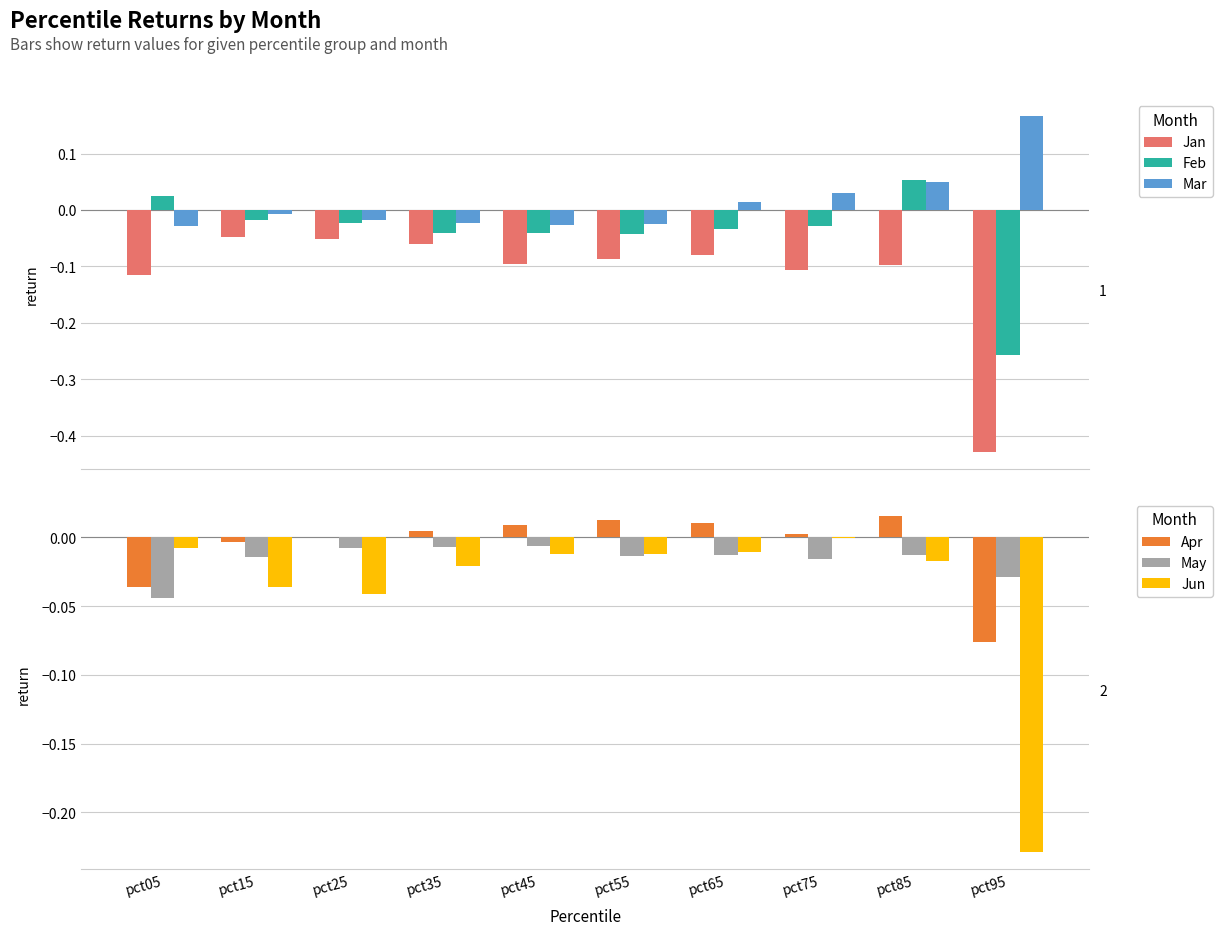

Reading left to right, what are all the values shown in this chart?

Jan: pct05=-0.1	pct15=-0.0	pct25=-0.1	pct35=-0.1	pct45=-0.1	pct55=-0.1	pct65=-0.1	pct75=-0.1	pct85=-0.1	pct95=-0.4
Feb: pct05=0.0	pct15=-0.0	pct25=-0.0	pct35=-0.0	pct45=-0.0	pct55=-0.0	pct65=-0.0	pct75=-0.0	pct85=0.1	pct95=-0.3
Mar: pct05=-0.0	pct15=-0.0	pct25=-0.0	pct35=-0.0	pct45=-0.0	pct55=-0.0	pct65=0.0	pct75=0.0	pct85=0.1	pct95=0.2
Apr: pct05=-0.0	pct15=-0.0	pct25=0.0	pct35=0.0	pct45=0.0	pct55=0.0	pct65=0.0	pct75=0.0	pct85=0.0	pct95=-0.1
May: pct05=-0.0	pct15=-0.0	pct25=-0.0	pct35=-0.0	pct45=-0.0	pct55=-0.0	pct65=-0.0	pct75=-0.0	pct85=-0.0	pct95=-0.0
Jun: pct05=-0.0	pct15=-0.0	pct25=-0.0	pct35=-0.0	pct45=-0.0	pct55=-0.0	pct65=-0.0	pct75=-0.0	pct85=-0.0	pct95=-0.2